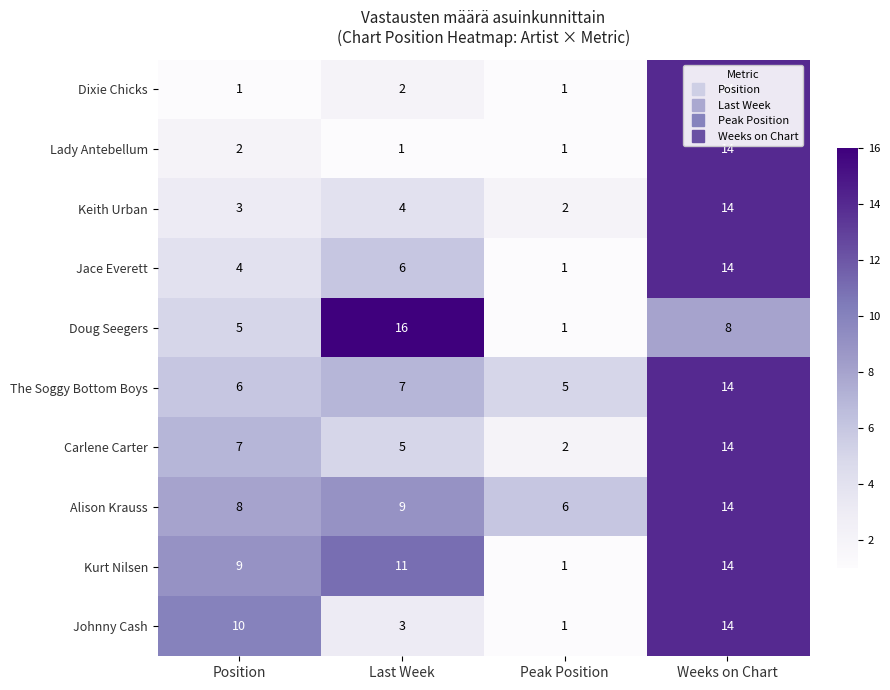

How many distinct data groups are displayed?

10